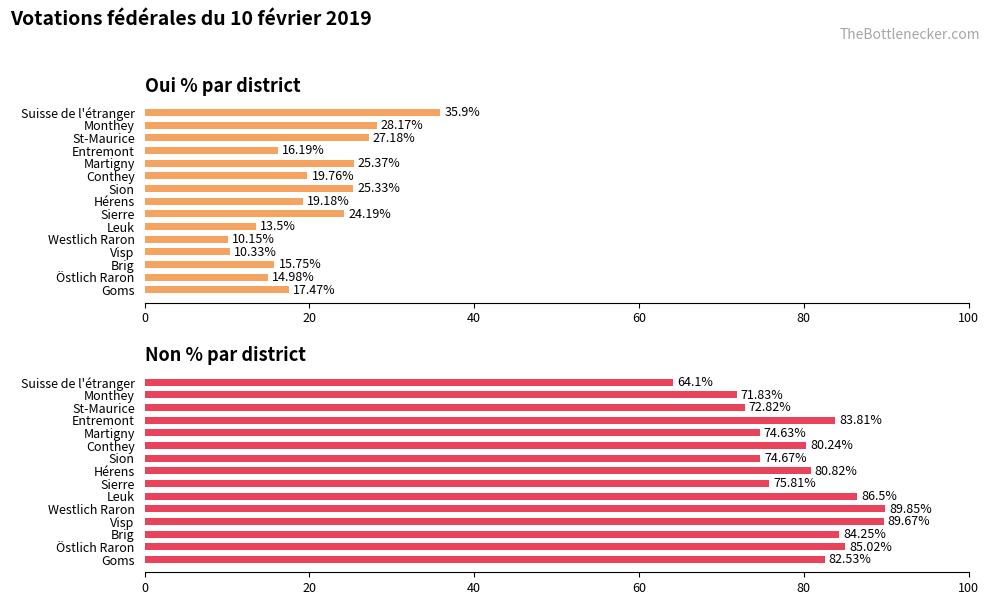

Between Östlich Raron and Visp, which series saw the biggest shift?

Non %